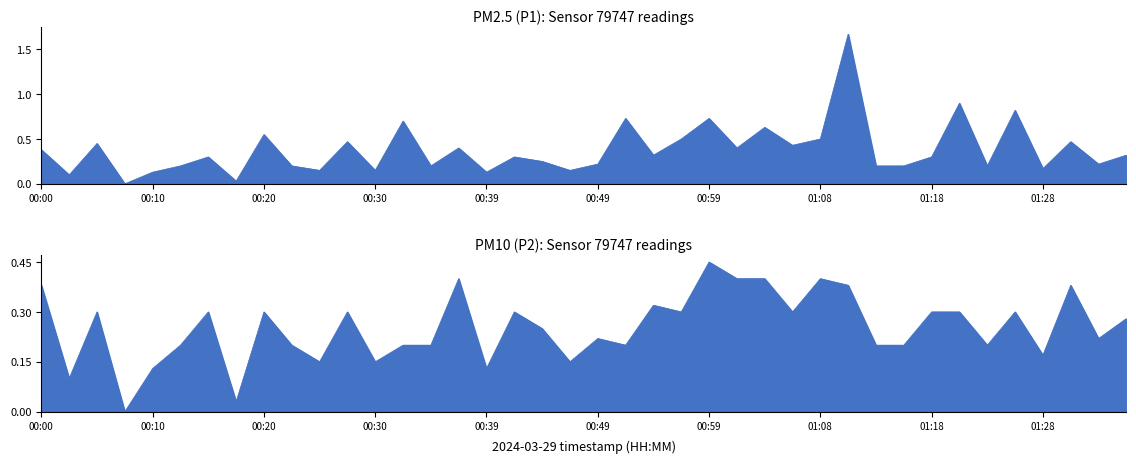

True or false: P2 and P1 intersect in this chart.

False